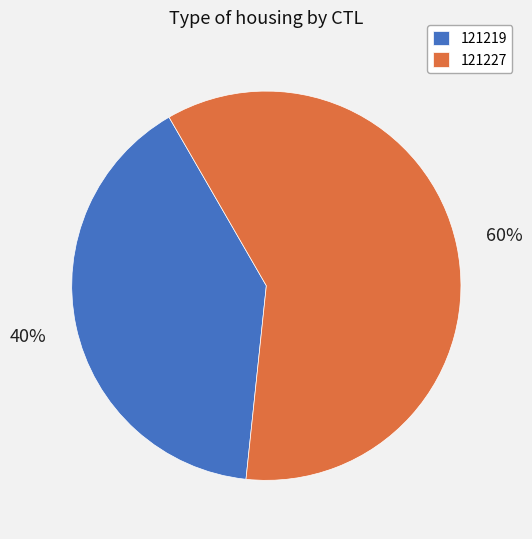

Which slice is the smallest?

121219